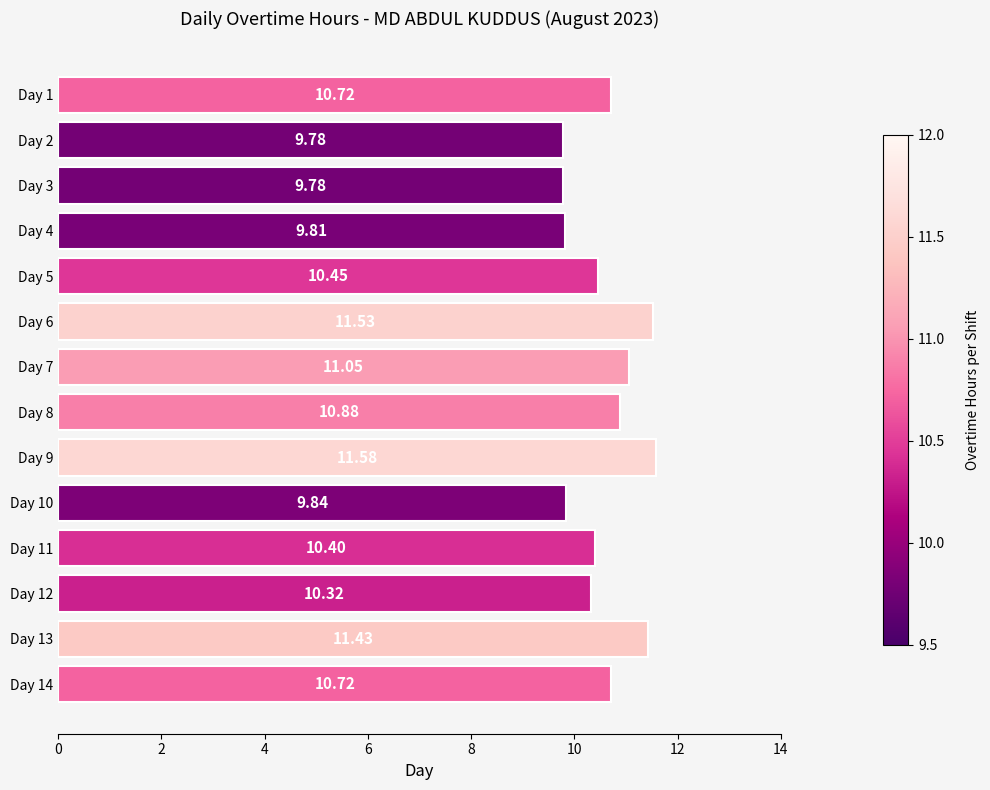

What is the change in value from Day 3 to Day 8?

+1.1